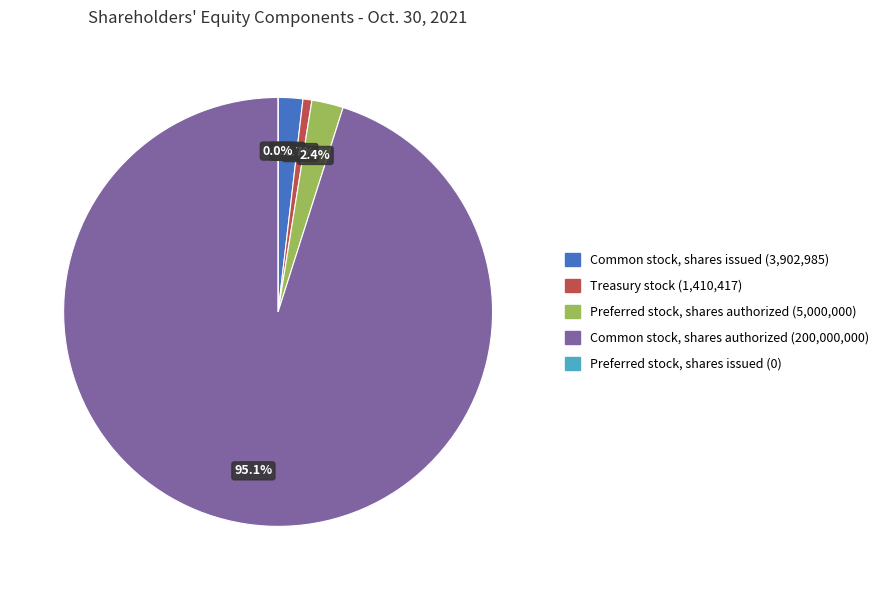

What is the largest slice in the pie chart?

Common stock, shares authorized